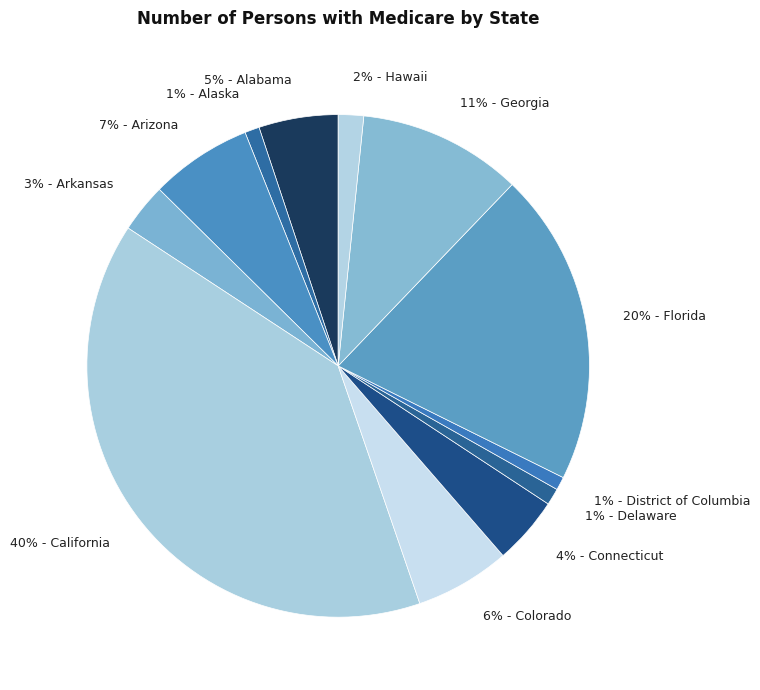

Is it true that 1% - District of Columbia is 1% of the pie?

True